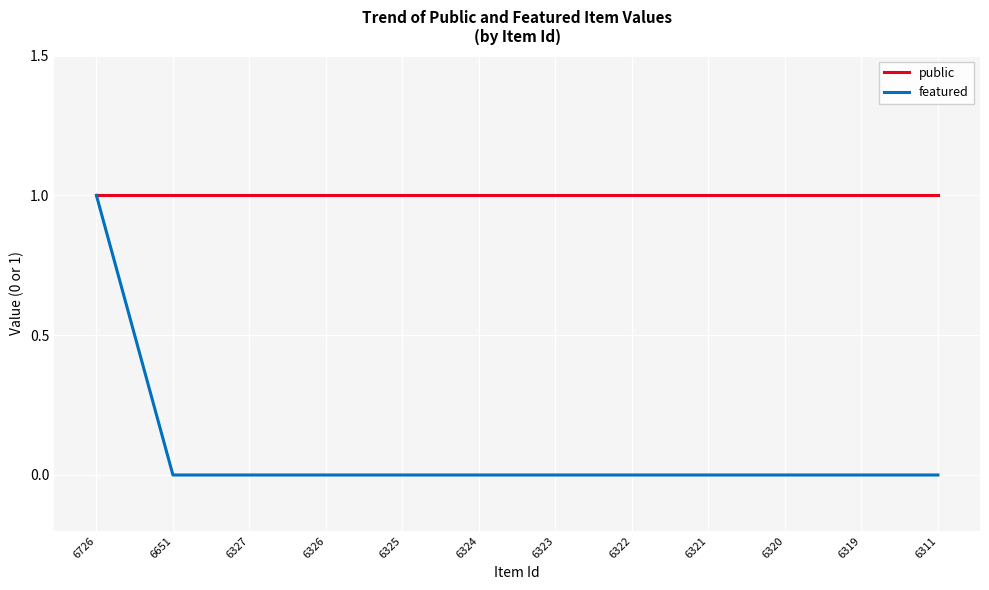

List the series in order of their overall mean, highest first.

public, featured